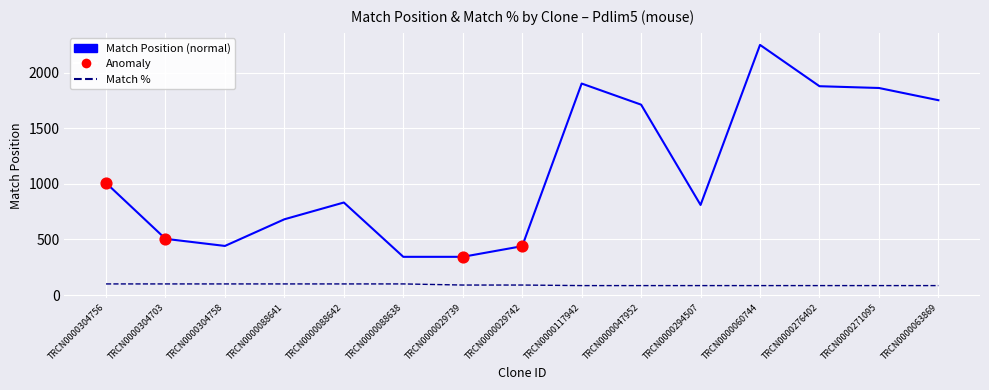

What is the total value across all series at TRCN0000294507?

896